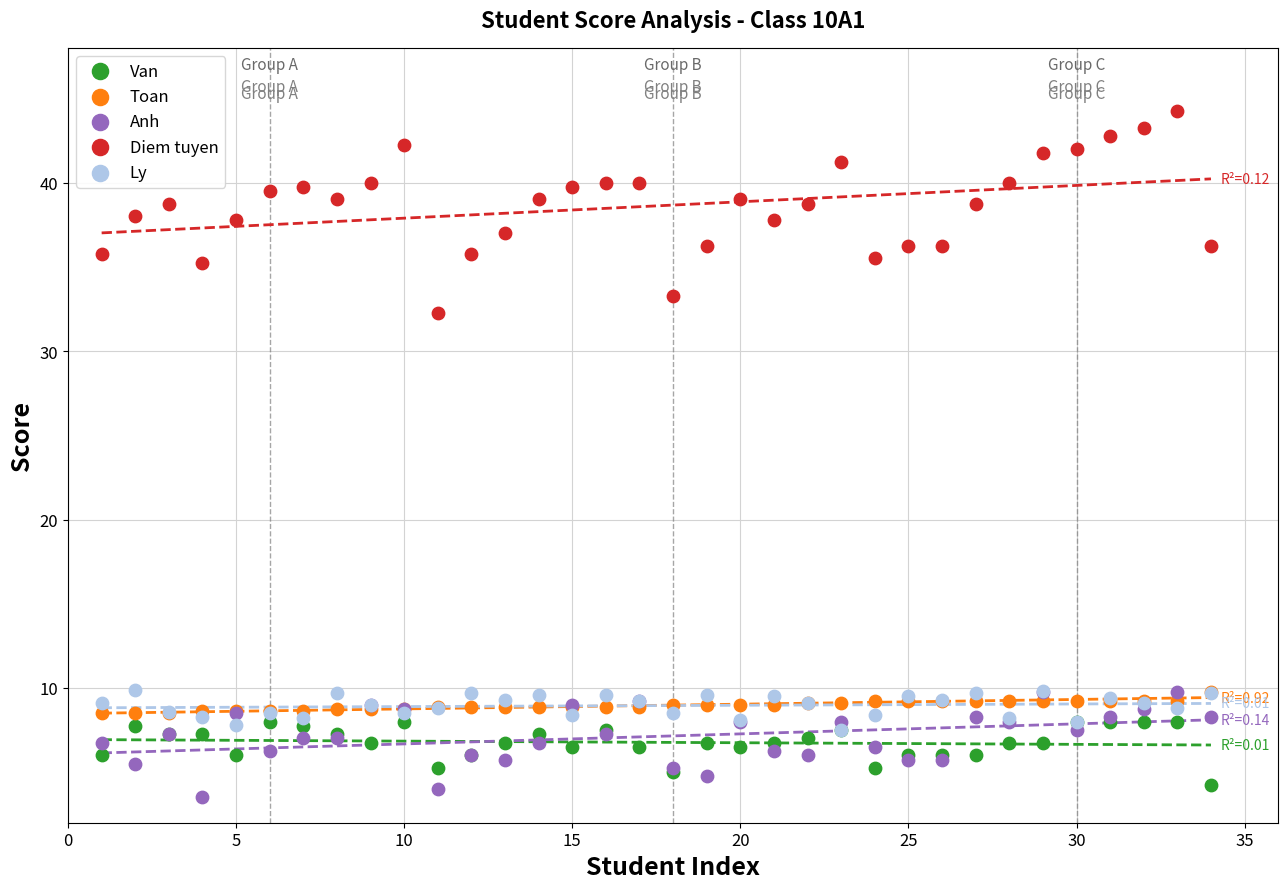

Which series contains the highest Y value?

Diem tuyen